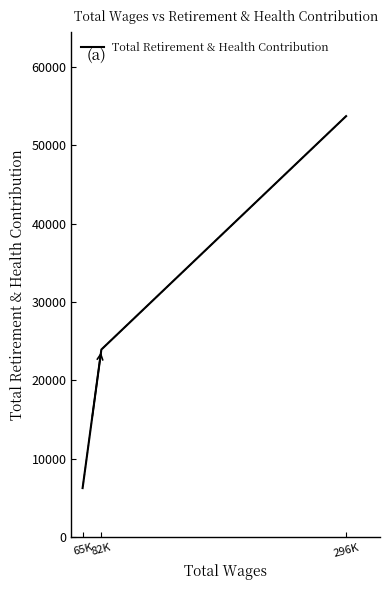

What is the label of the 3rd point from the left?

296K